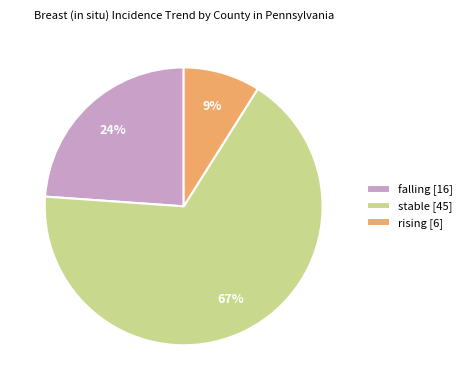

Is the sum of falling [16] and stable [45] greater than half?

Yes